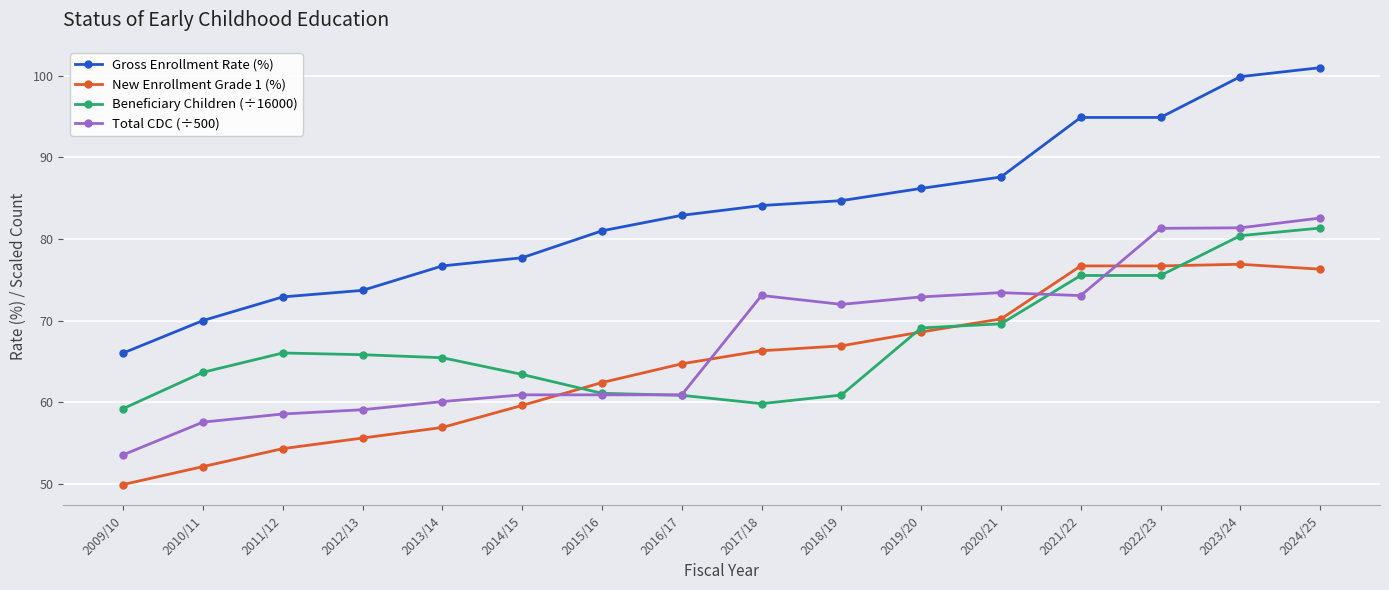

What is the difference between the maximum and minimum values in the New Enrollment Grade 1 (%) series?

27.0